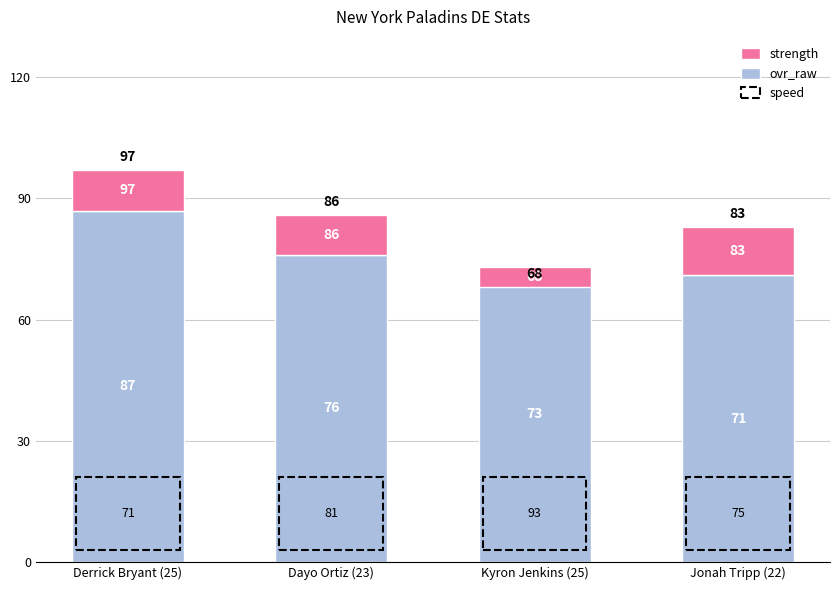

Between Dayo Ortiz (23) and Jonah Tripp (22), which is larger?

Dayo Ortiz (23)